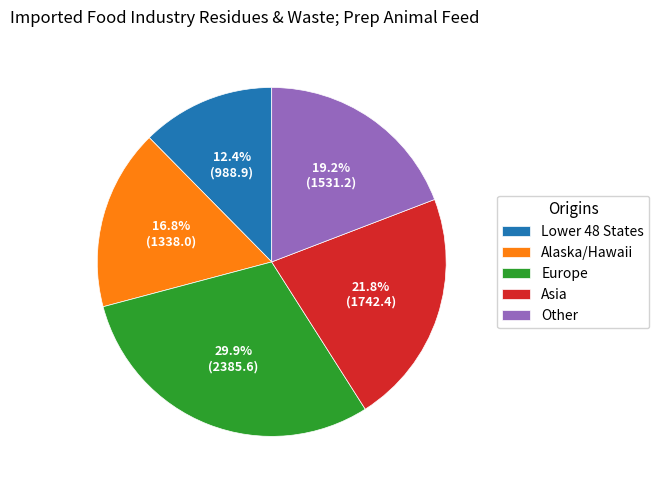

To the nearest percent, what is the combined percentage of Lower 48 States and Europe?

42%